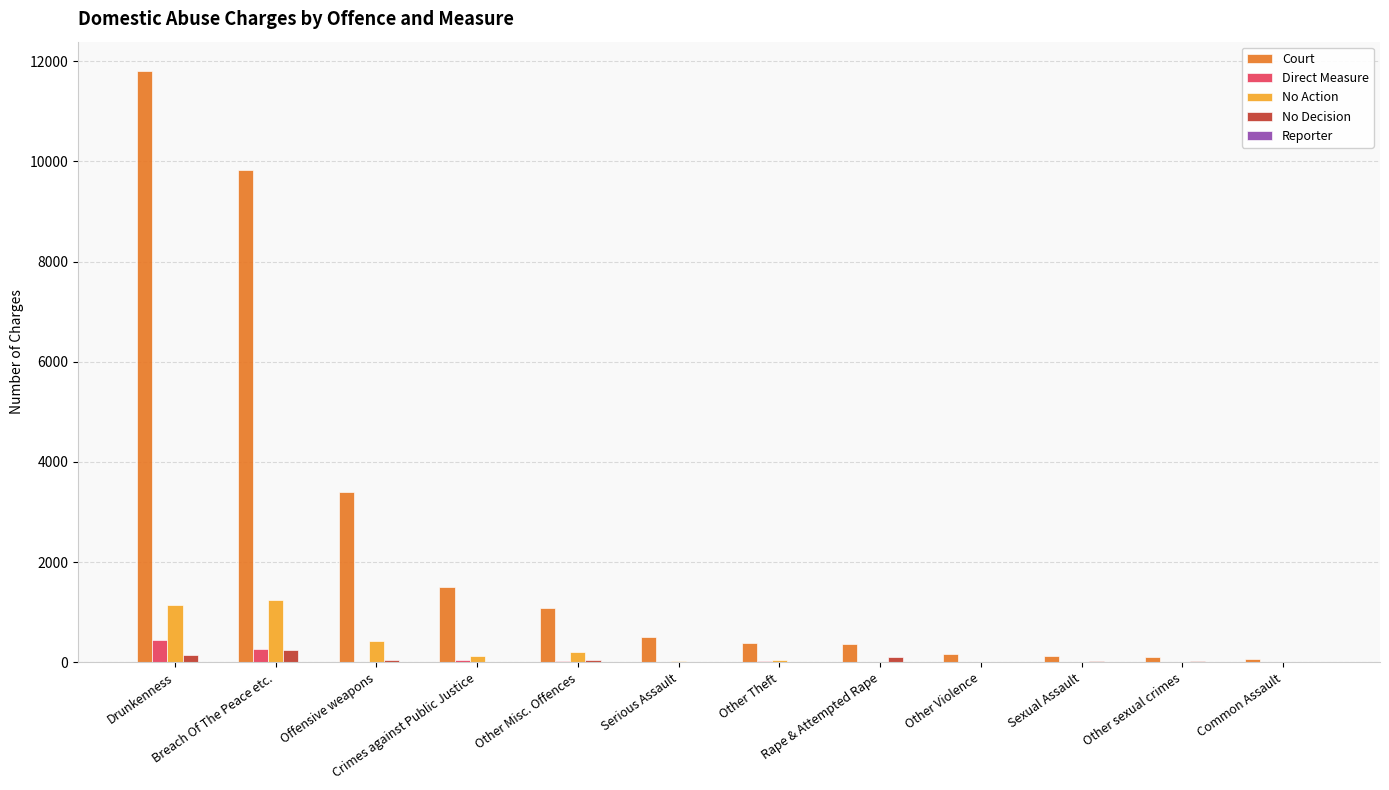

What is the approximate value of No Decision at Other Violence, to the nearest 10?

10